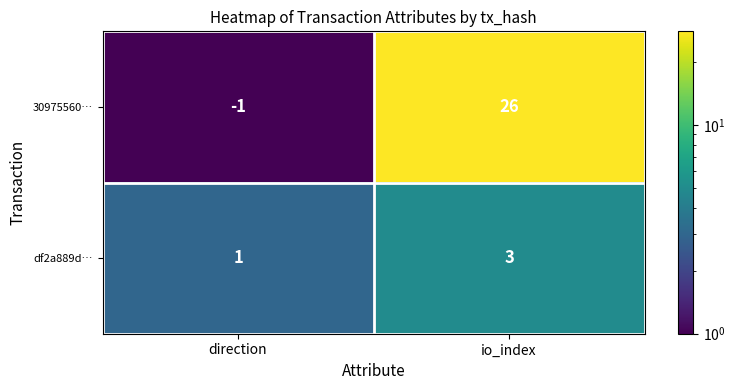

List the series in order of their overall mean, highest first.

30975560…, df2a889d…